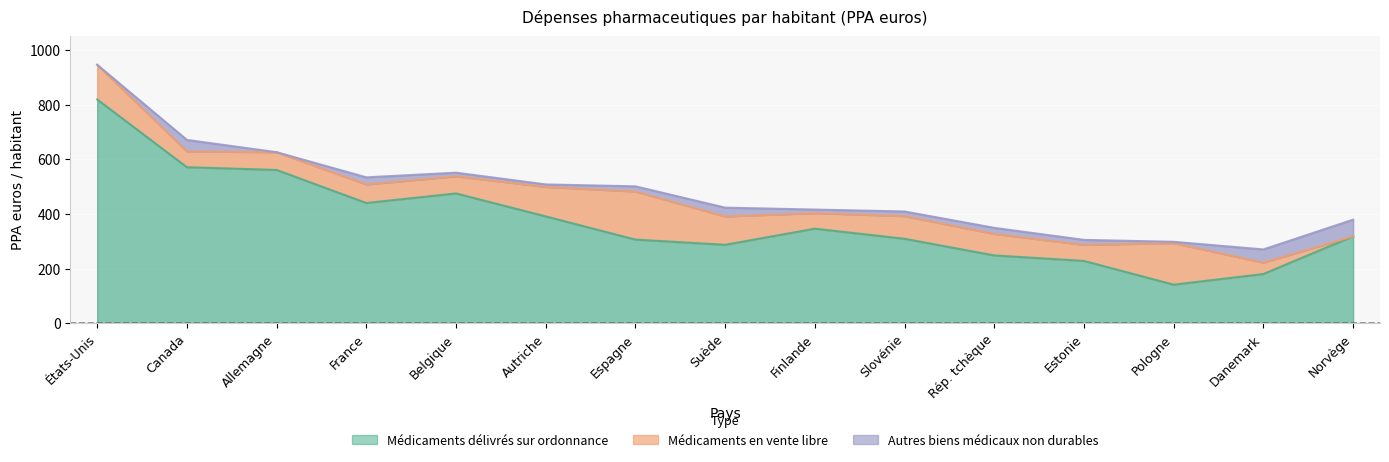

Rank the series at Allemagne from highest to lowest value.

Médicaments délivrés sur ordonnance, Médicaments en vente libre, Autres biens médicaux non durables